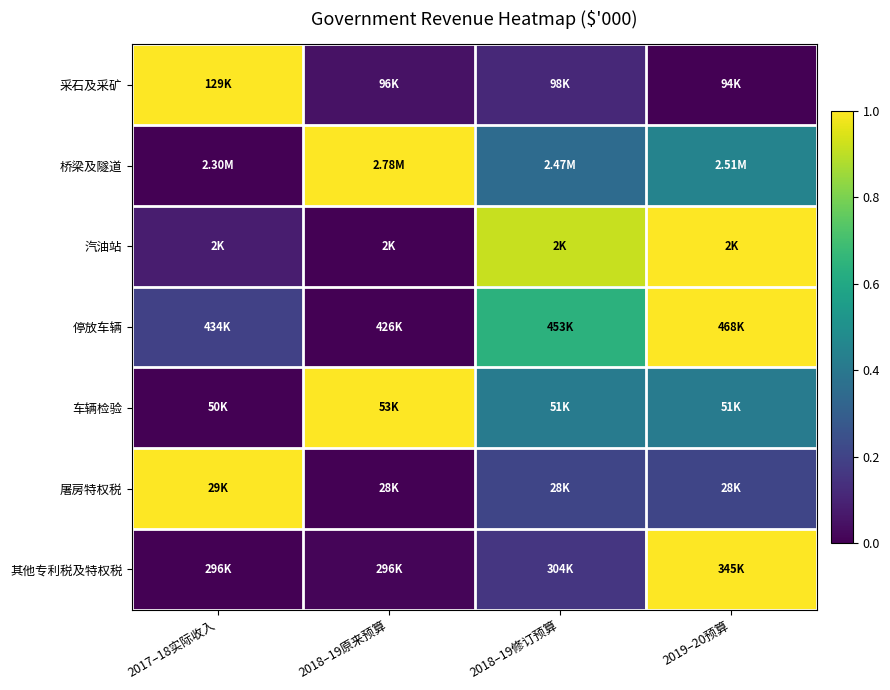

What is the spread (max minus min) of values at 2017–18实际收入?

1.0